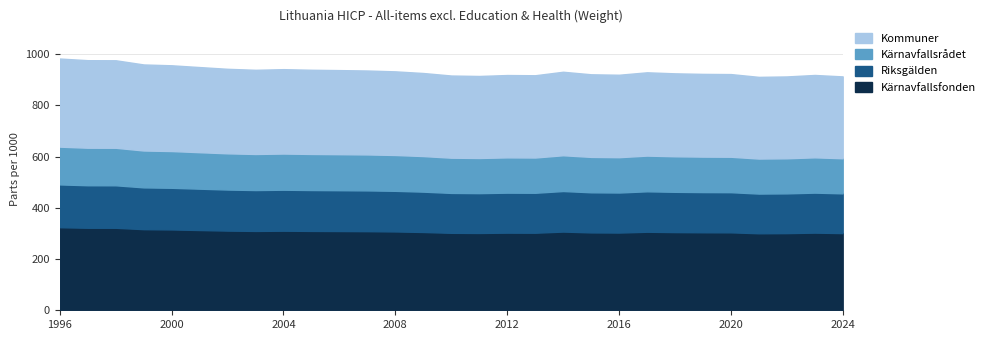

Read the value at 2024.

301.4